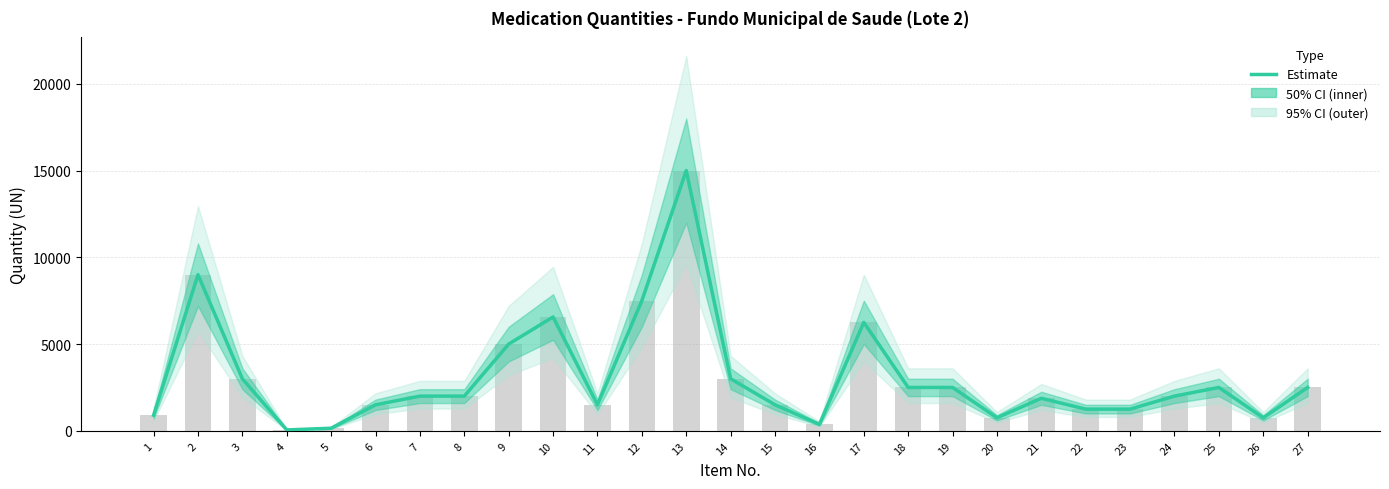

How many categories are shown in the chart?

27